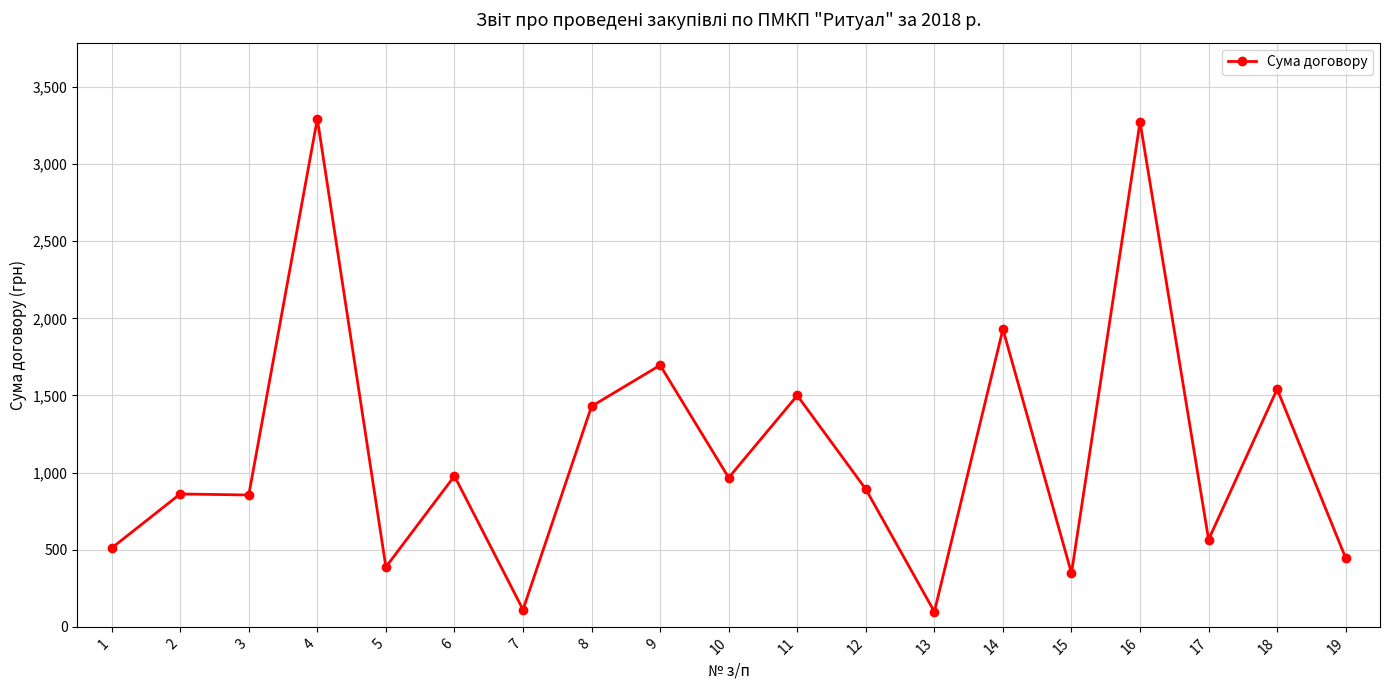

How many data points are above 892?

10